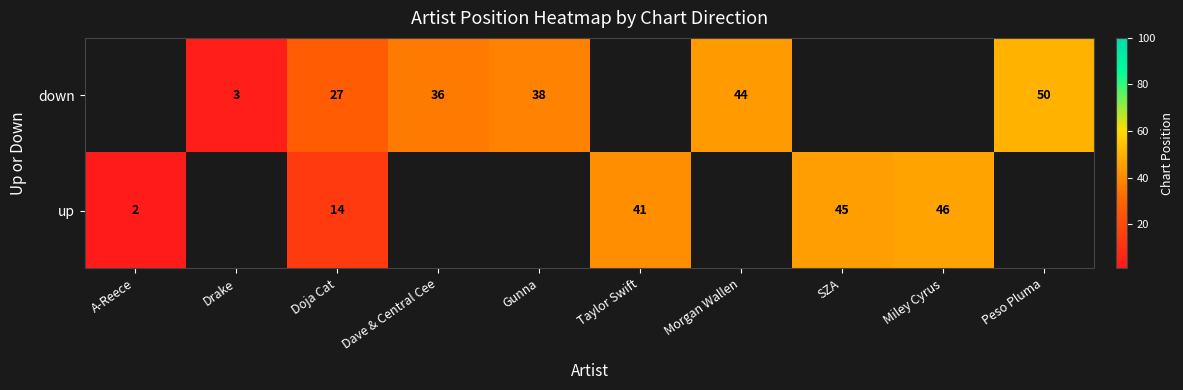

What is the sum of the up values at A-Reece and Doja Cat?

16